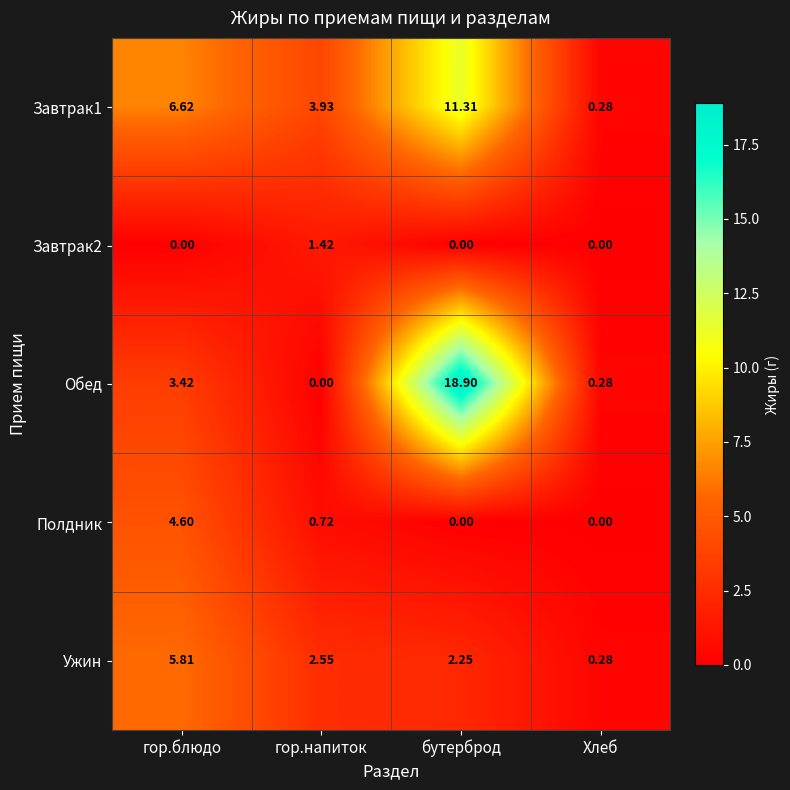

At which label does Обед first exceed 3?

гор.блюдо